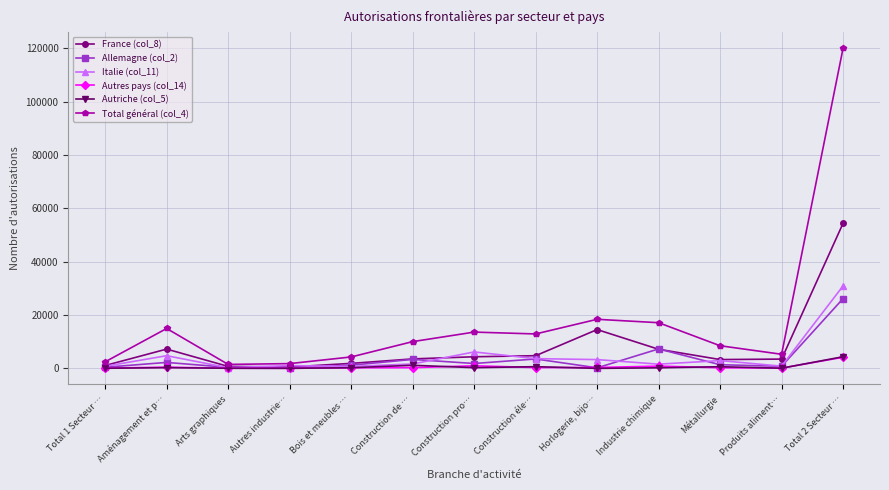

What is the label of the 1st point from the left?

Total 1 Secteur …